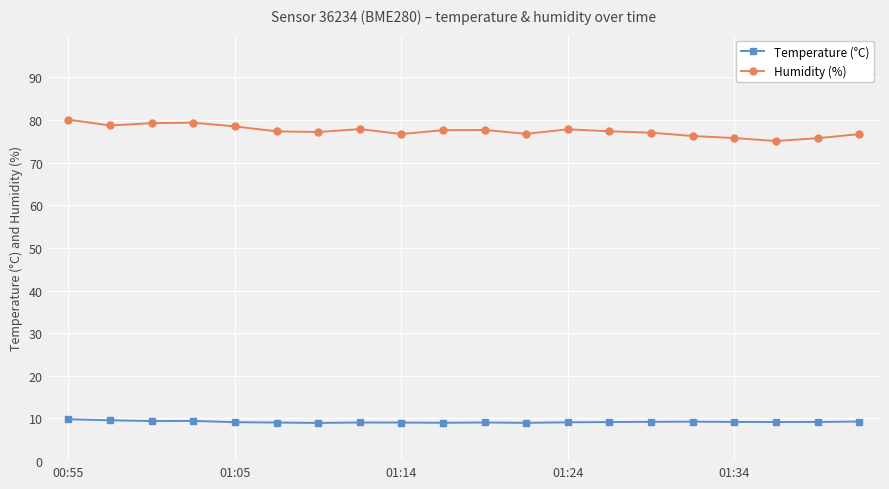

List the series in order of their overall mean, lowest first.

Temperature (°C), Humidity (%)